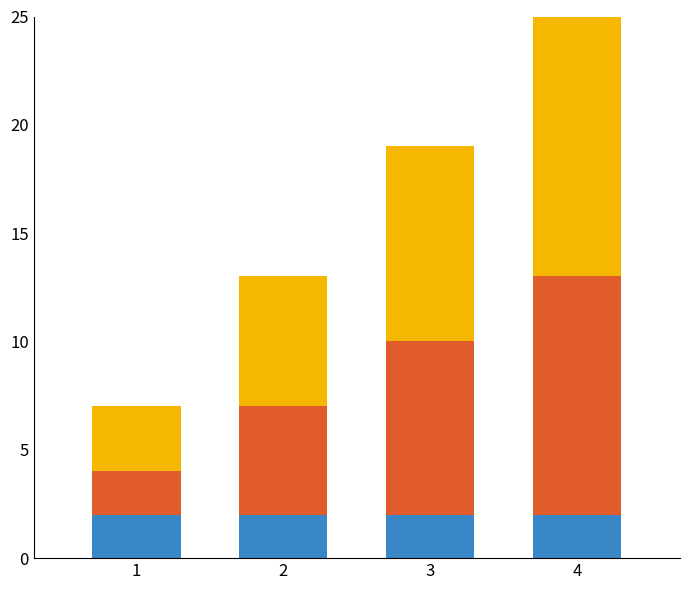

At which category is the sum across all series the highest?

4